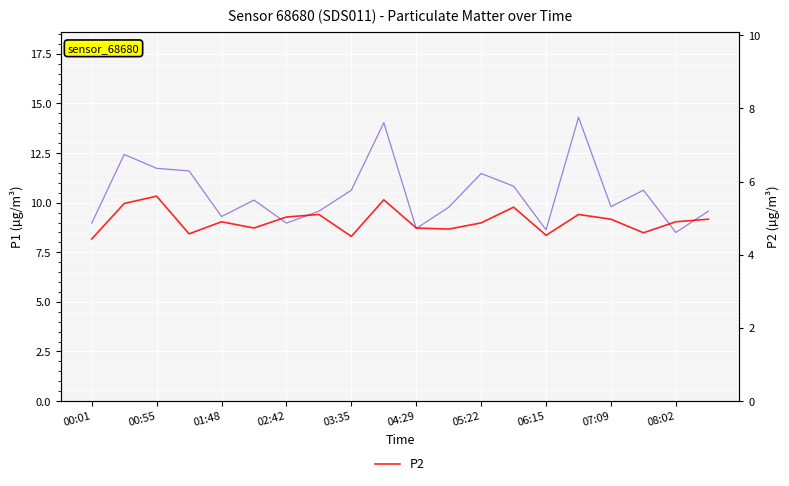

What is the average value of the P1 series?

10.5